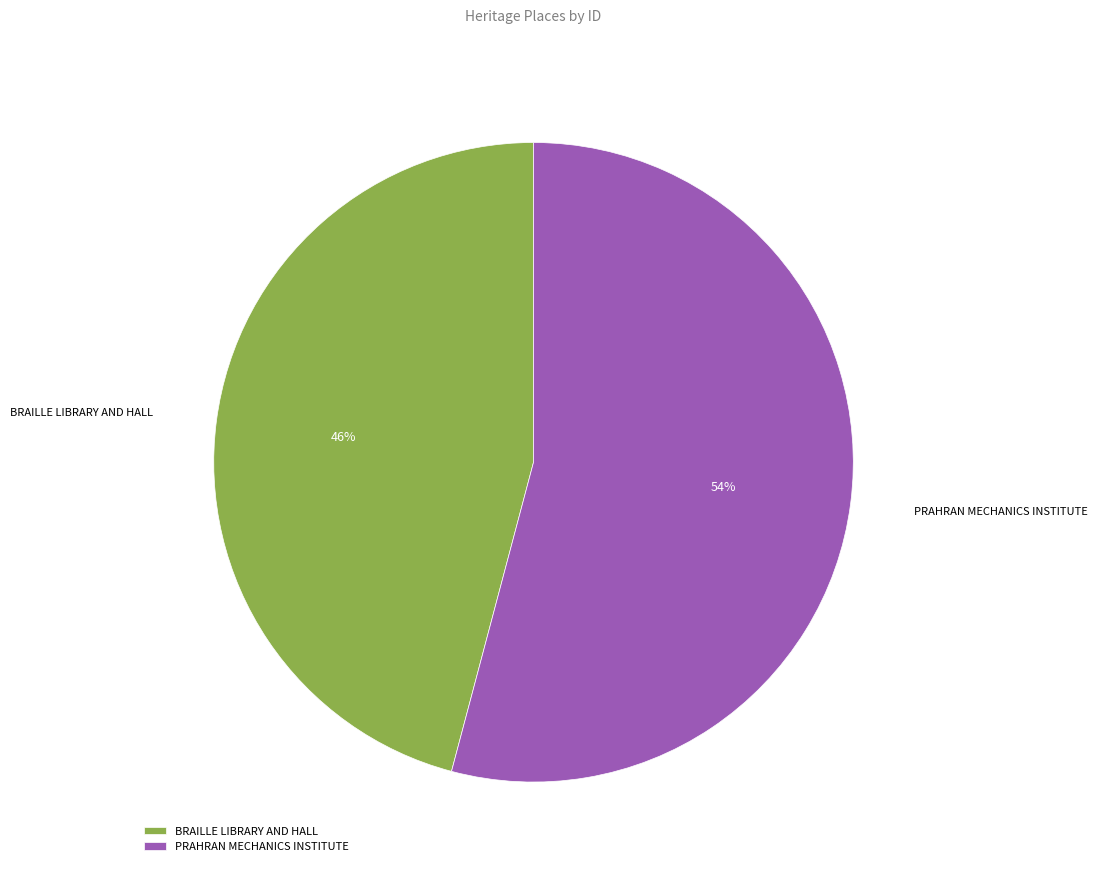

Is the sum of PRAHRAN MECHANICS INSTITUTE and BRAILLE LIBRARY AND HALL greater than half?

Yes